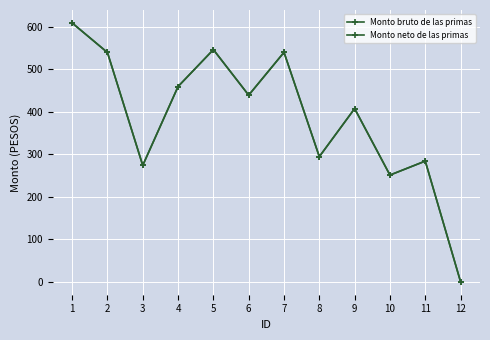

Is this an area chart (filled region under the line)?

No